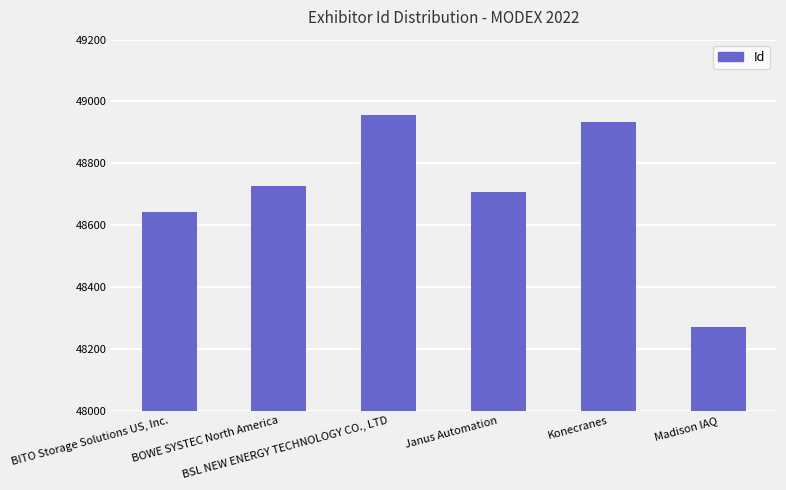

What is the difference between the values at BSL NEW ENERGY TECHNOLOGY CO., LTD and Konecranes?

21